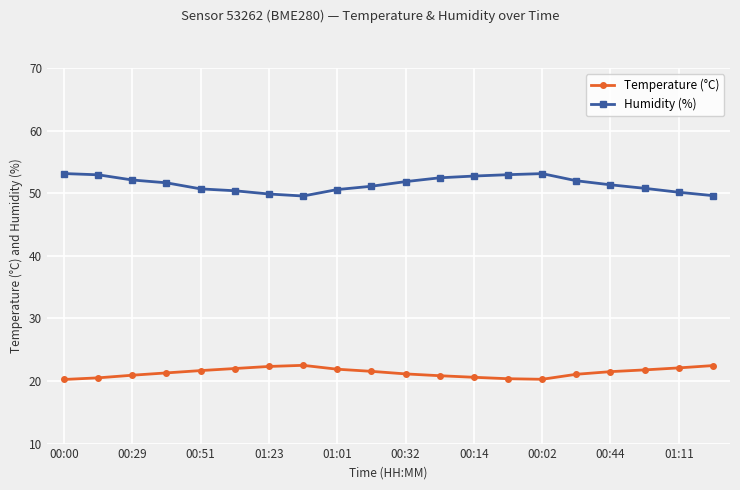

True or false: Humidity (%) and Temperature (°C) intersect in this chart.

False